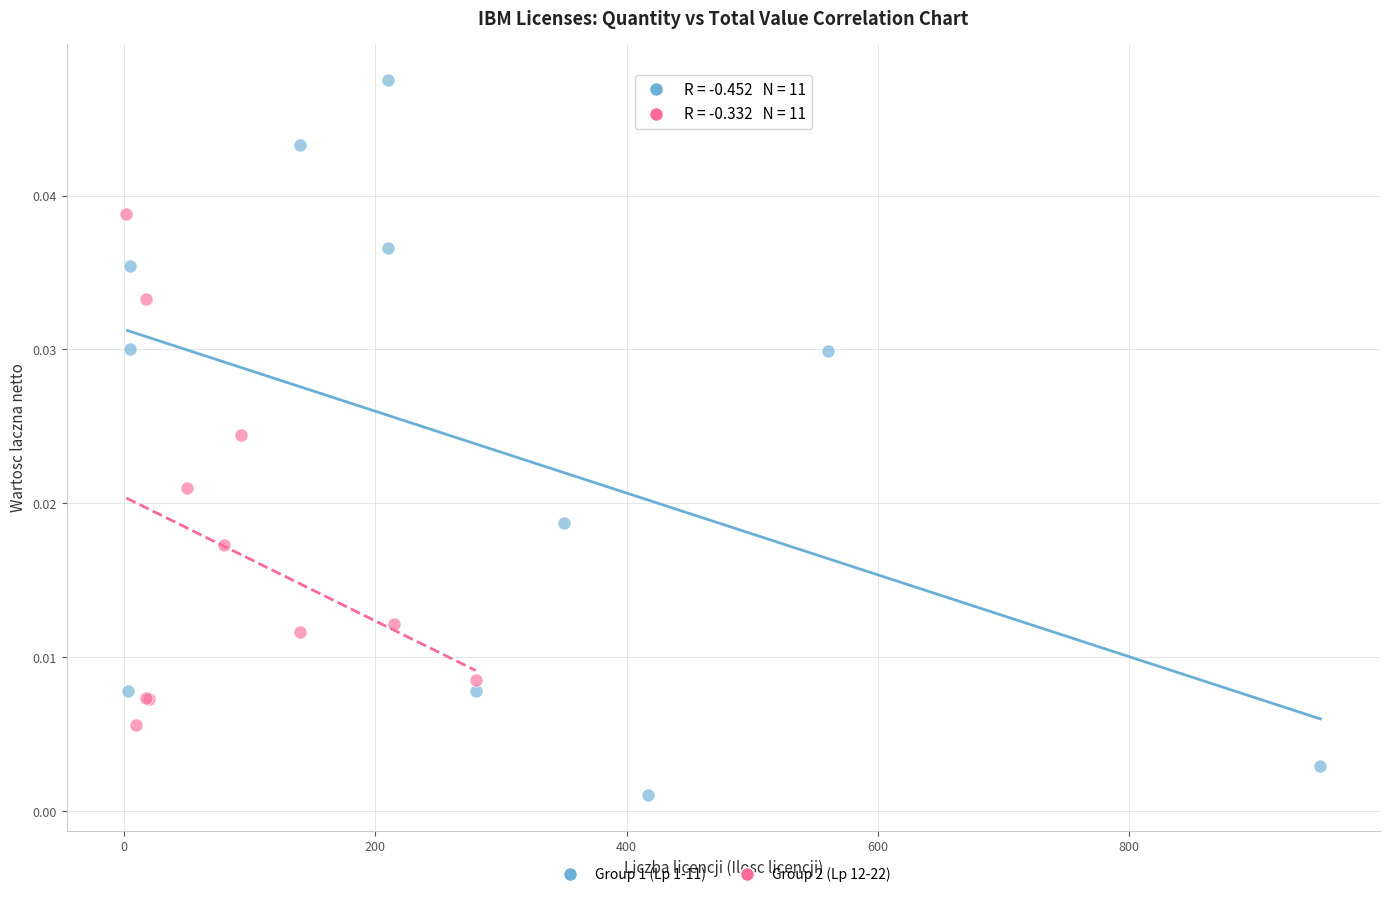

Which series contains the lowest Y value?

Group 1 (Lp 1-11)